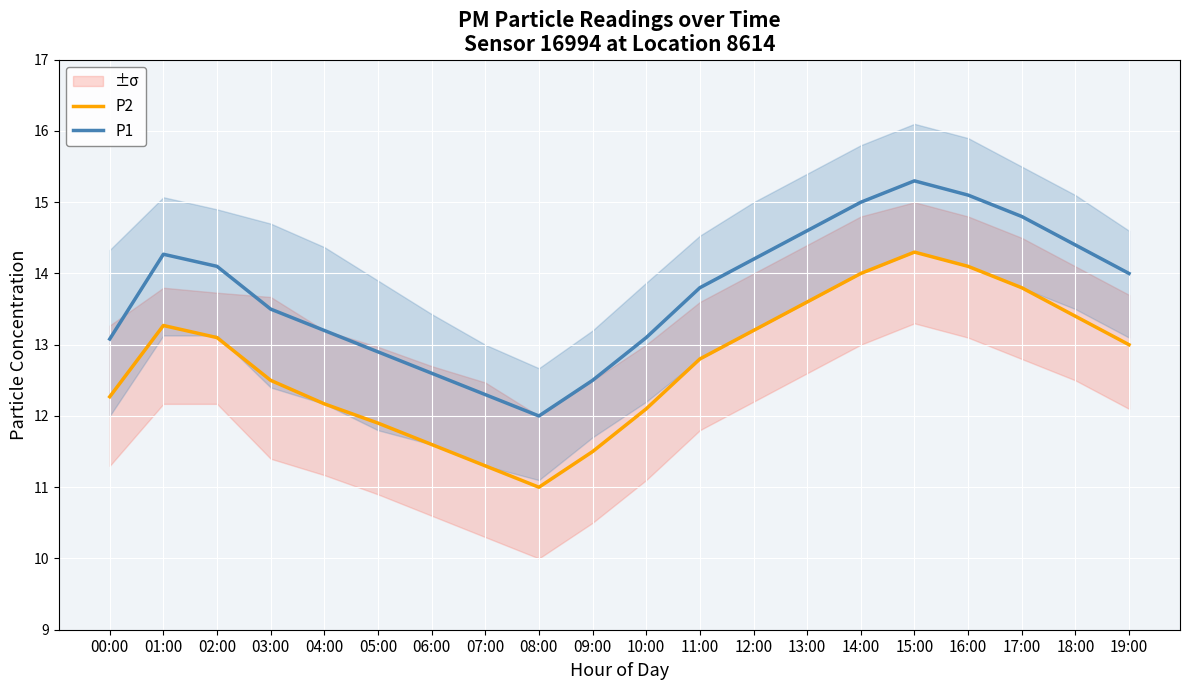

At which category does the chart reach its peak across all series?

15:00